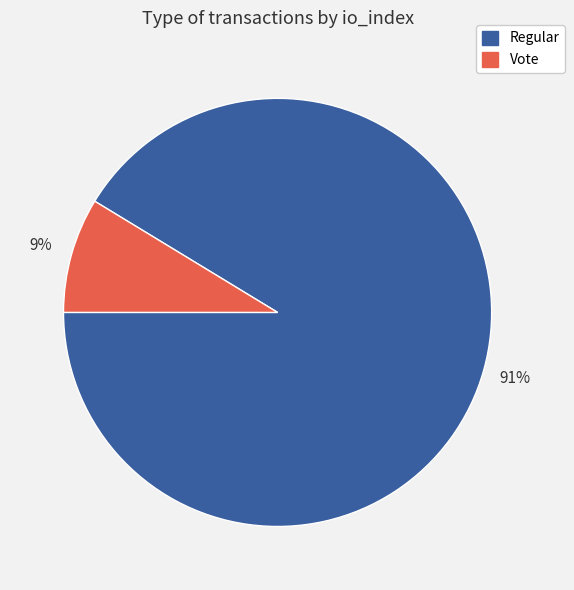

What percentage is the Regular slice, to the nearest percent?

91%